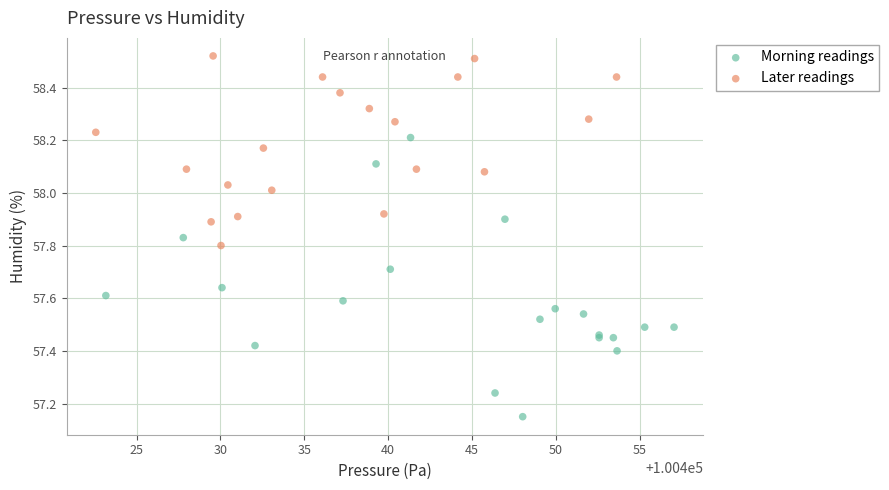

Which series reaches the maximum Y coordinate?

Later readings